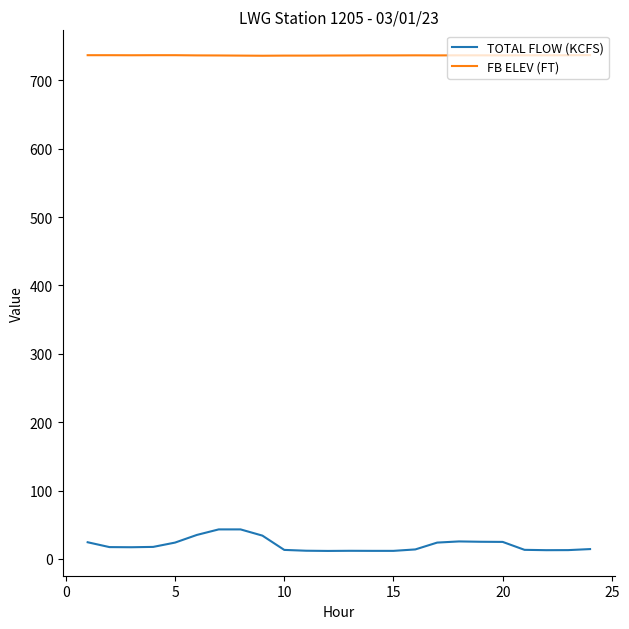

List the series in order of their peak value, lowest first.

TOTAL FLOW (KCFS), FB ELEV (FT)